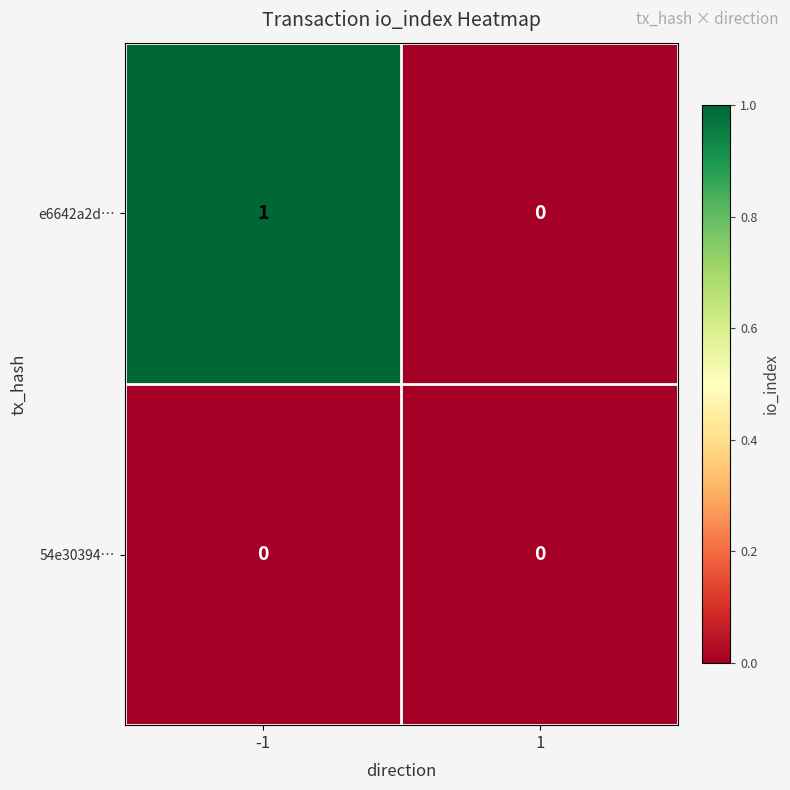

True or false: e6642a2d… has a value of 0 at 1.

True